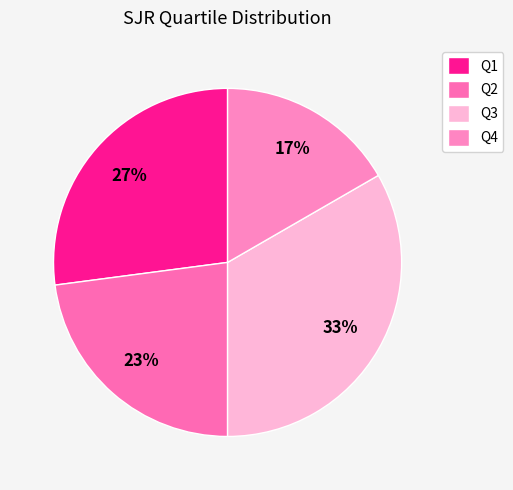

To the nearest percent, what percentage of the pie is Q3?

33%